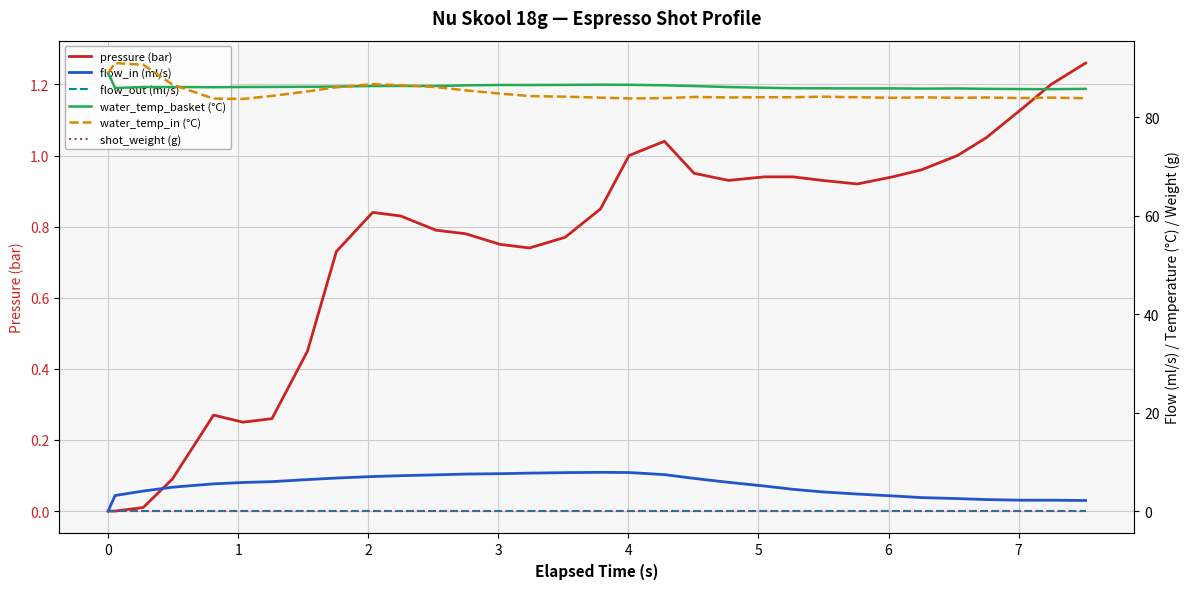

True or false: pressure (bar) and shot_weight (g) cross at least once.

False